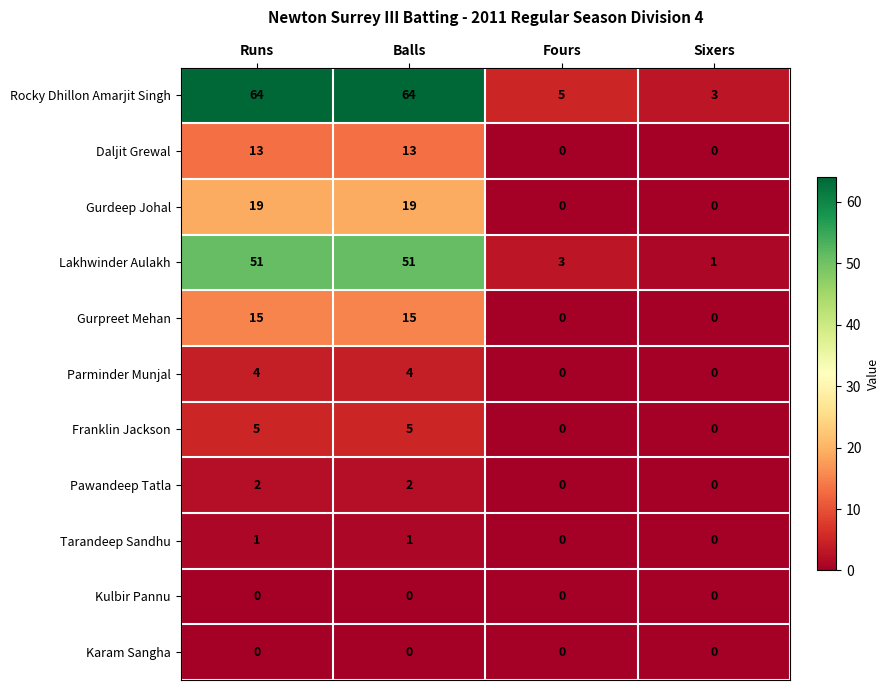

The Tarandeep Sandhu series shows 0 at Sixers. True or false?

True